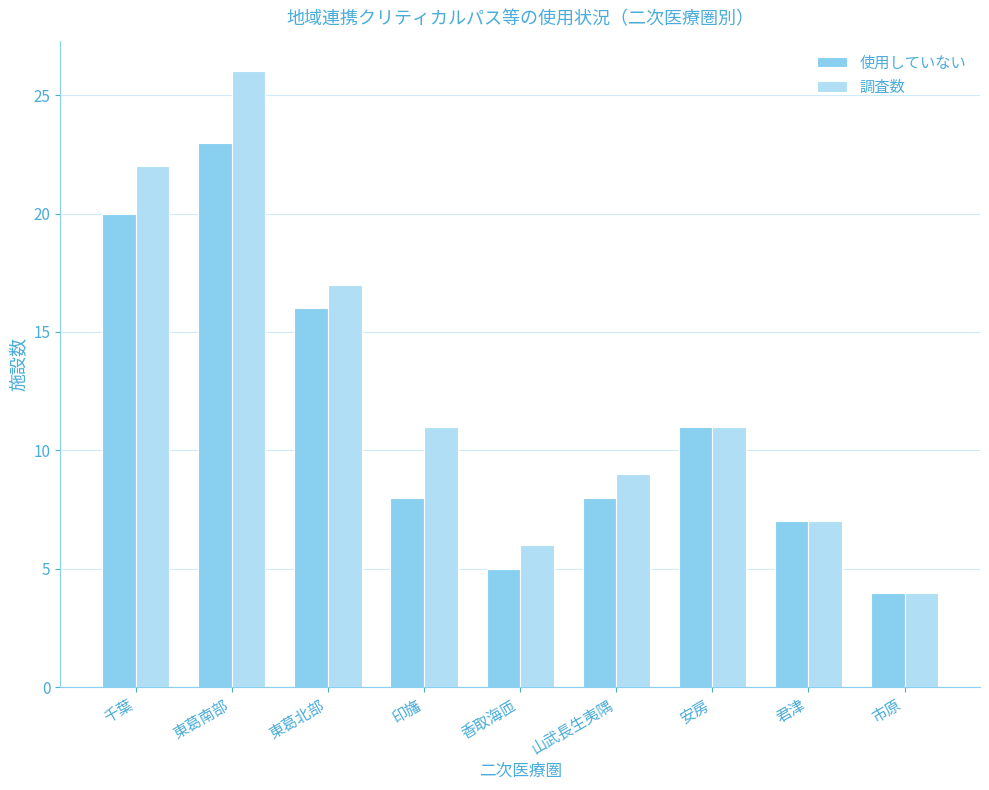

Reading left to right, extract all data points from this chart.

使用していない: 20	23	16	8	5	8	11	7	4
調査数: 22	26	17	11	6	9	11	7	4